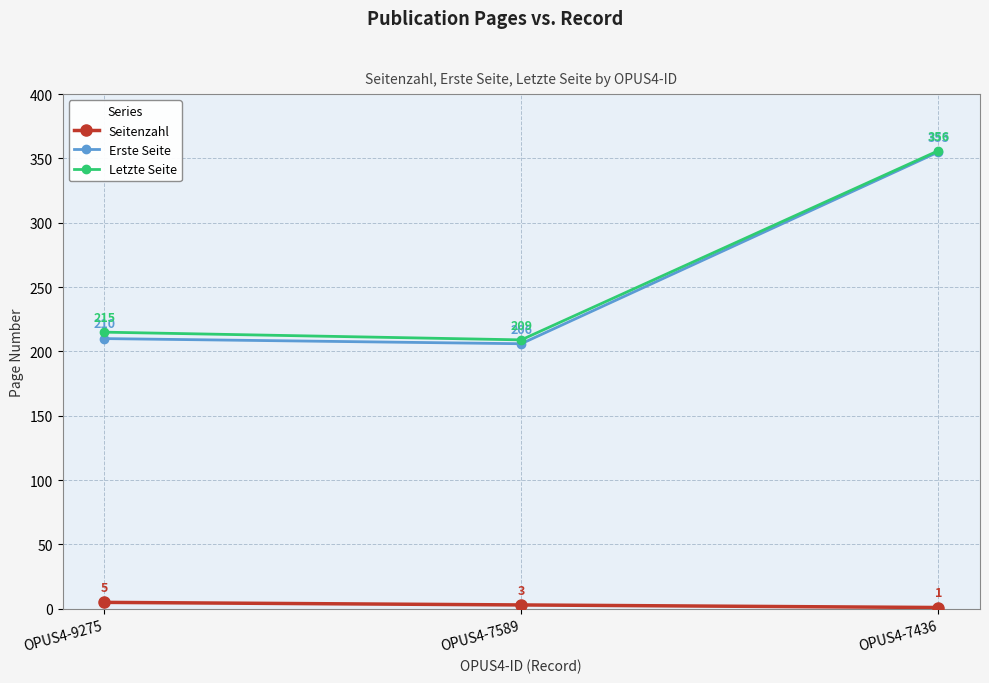

List the labels in order of Letzte Seite value, smallest first.

OPUS4-7589, OPUS4-9275, OPUS4-7436